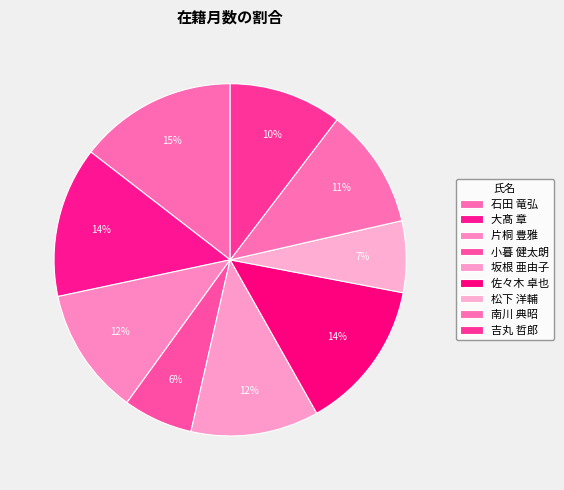

True or false: 坂根 亜由子 accounts for 12% of the total.

True